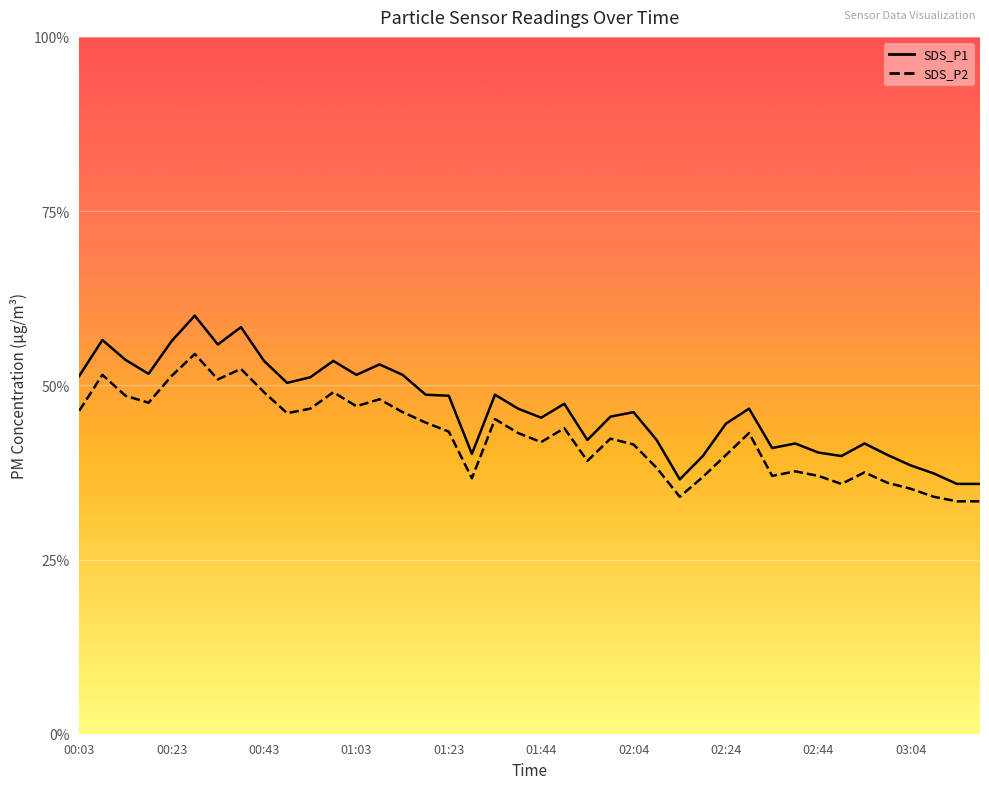

Does the chart display data point markers on the line(s)?

No